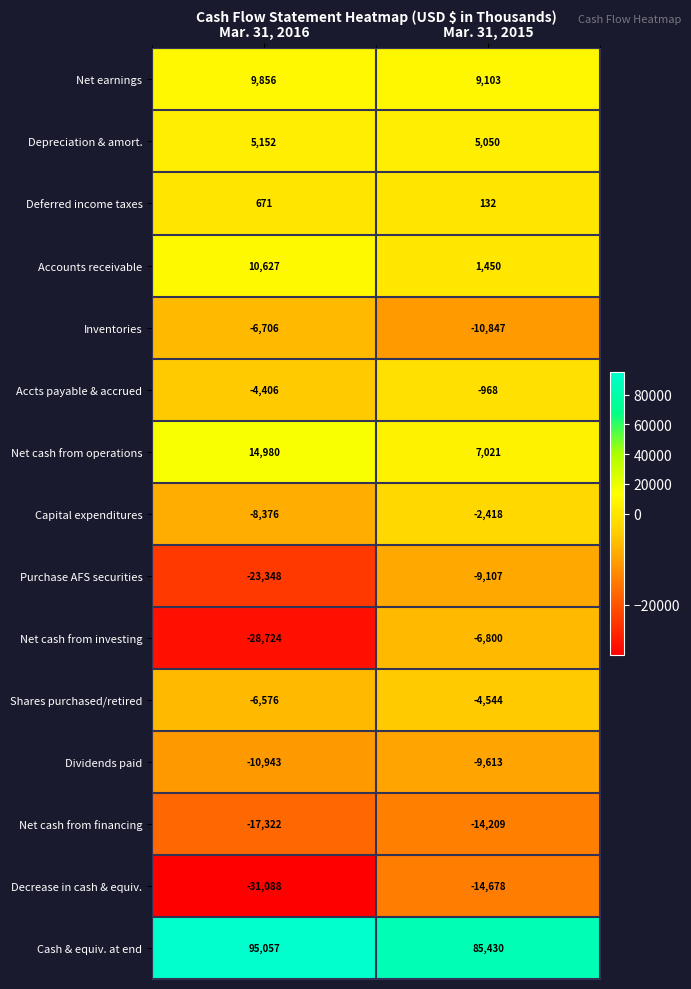

How many series are shown in this chart?

15